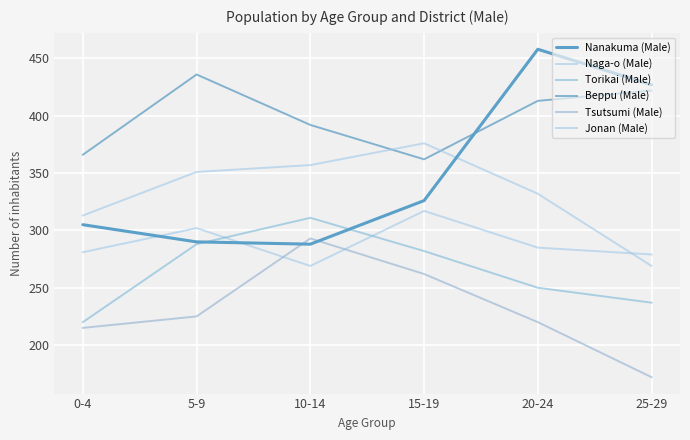

The Naga-o (Male) series shows 302 at 5-9. True or false?

True